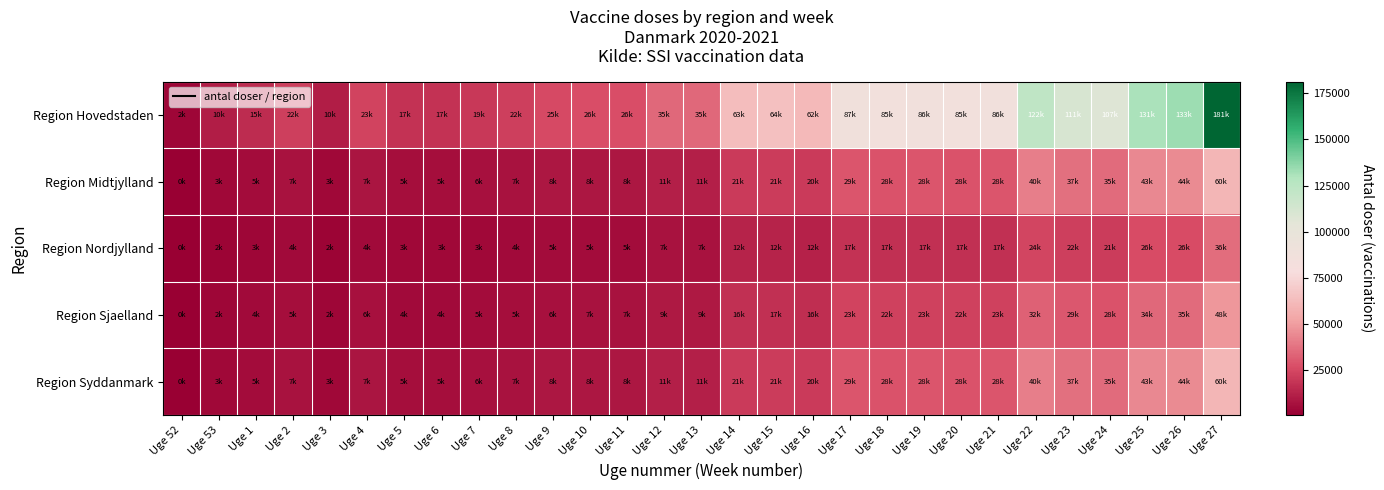

What is the greatest value displayed?

181350